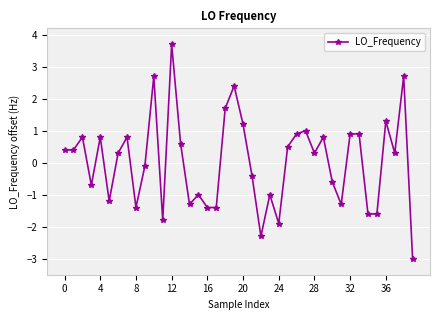

Reading left to right, extract all data points from this chart.

0.4	0.4	0.8	-0.7	0.8	-1.2	0.3	0.8	-1.4	-0.1	2.7	-1.8	3.7	0.6	-1.3	-1.0	-1.4	-1.4	1.7	2.4	1.2	-0.4	-2.3	-1.0	-1.9	0.5	0.9	1.0	0.3	0.8	-0.6	-1.3	0.9	0.9	-1.6	-1.6	1.3	0.3	2.7	-3.0